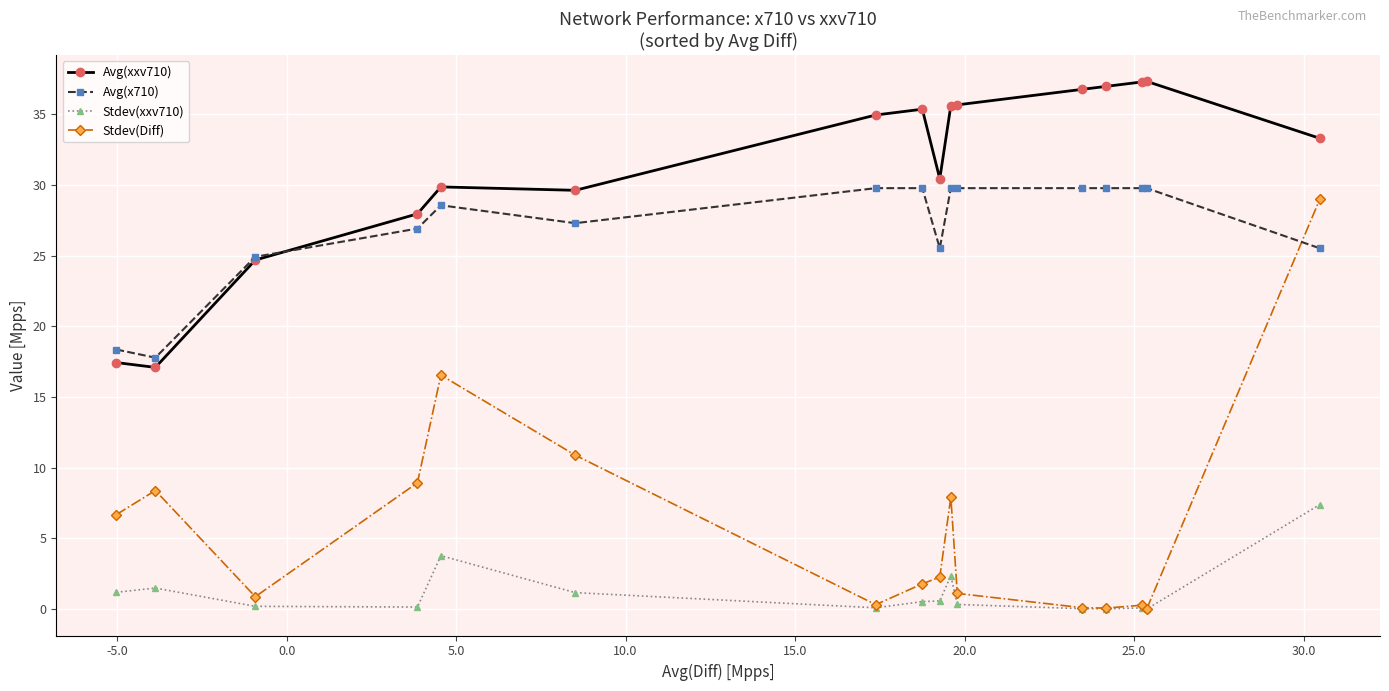

How many lines are shown in the chart?

4